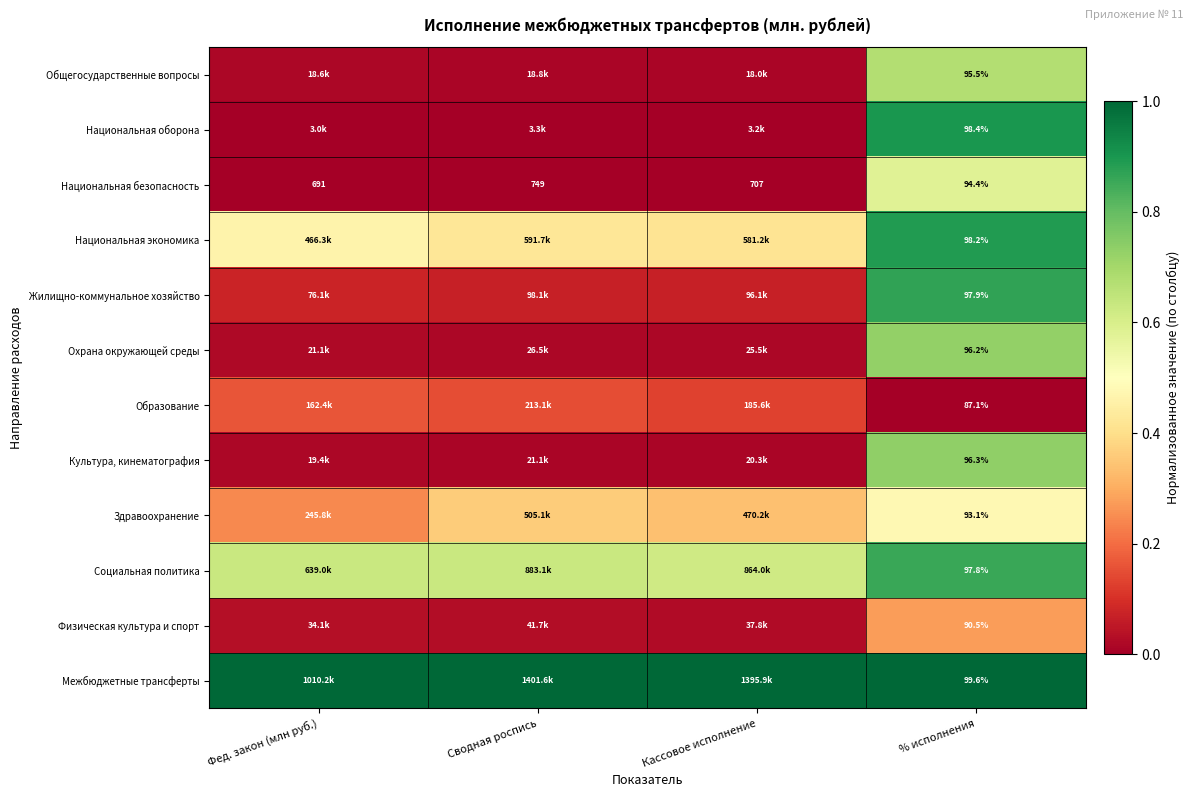

Rank the series at Кассовое исполнение from highest to lowest value.

Межбюджетные трансферты, Социальная политика, Национальная экономика, Здравоохранение, Образование, Жилищно-коммунальное хозяйство, Физическая культура и спорт, Охрана окружающей среды, Культура, кинематография, Общегосударственные вопросы, Национальная оборона, Национальная безопасность